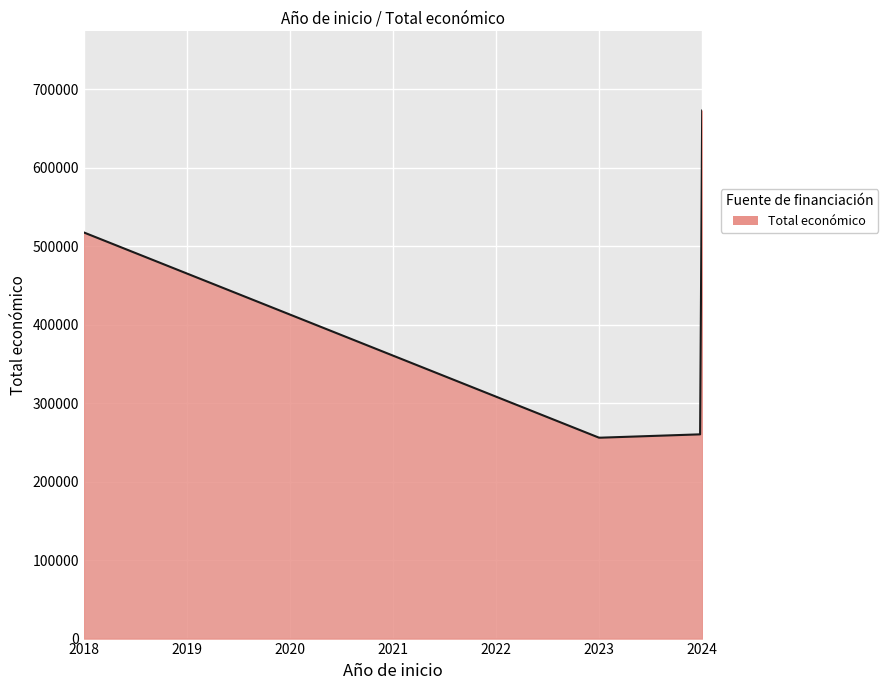

What is the maximum value shown in the chart?

672807.0